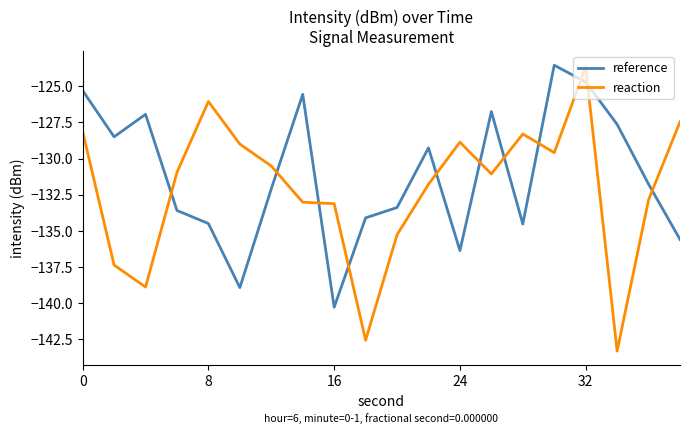

True or false: reaction has more than 2 interior local peaks.

True